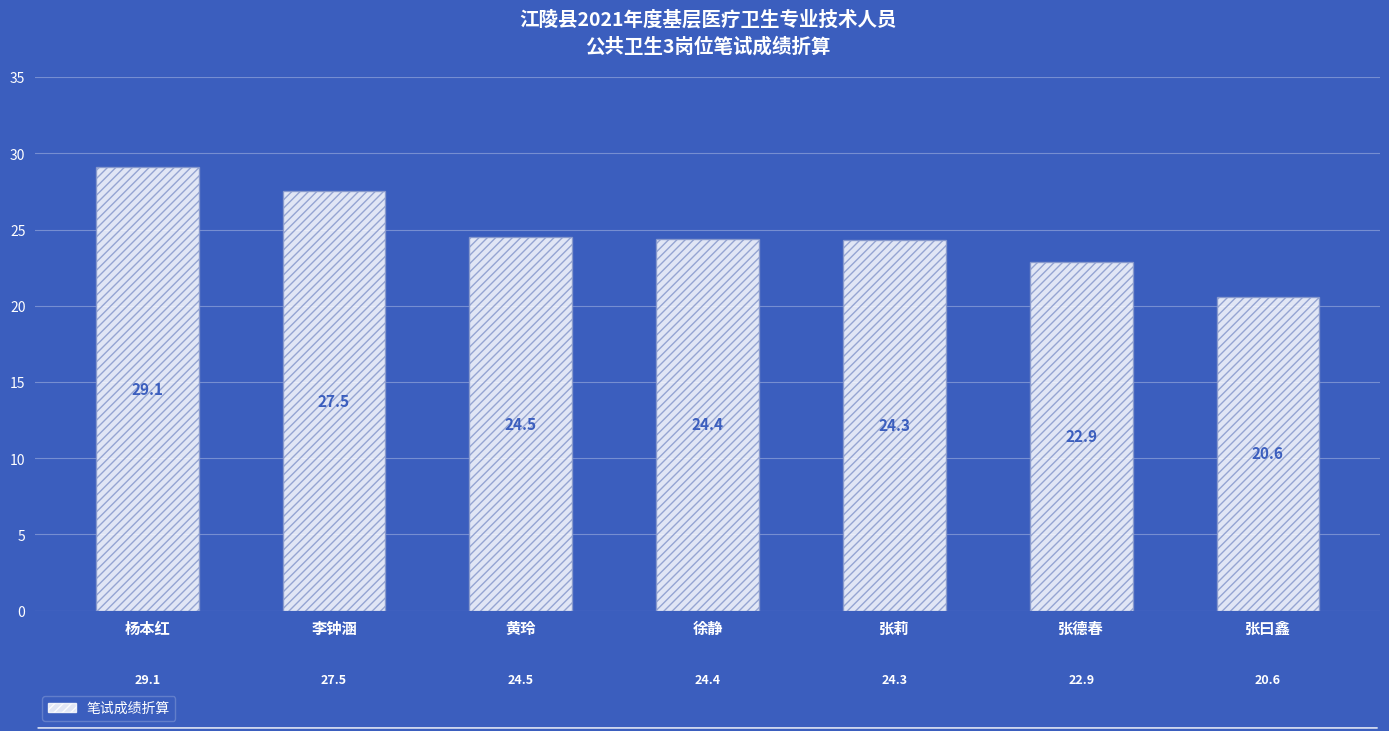

What is the difference between the values at 李钟涵 and 张德春?

4.6